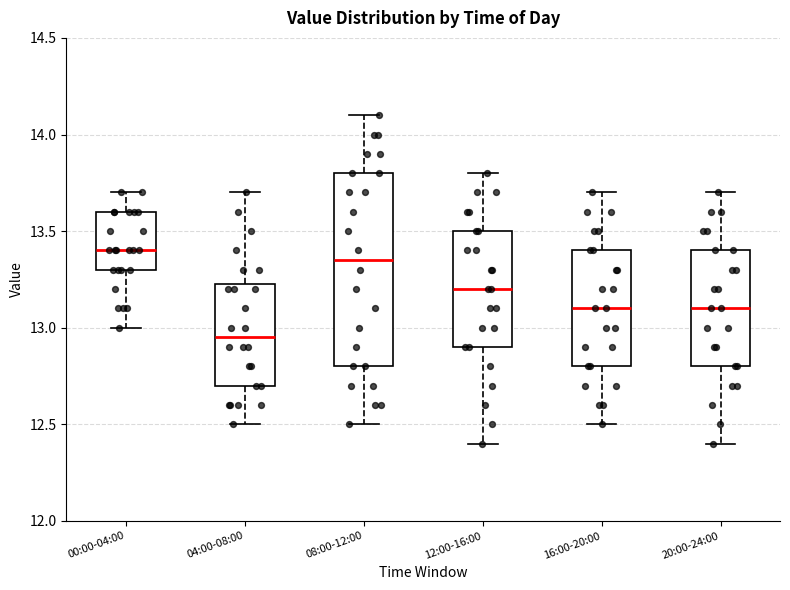

Which box's median line is the lowest?

04:00-08:00